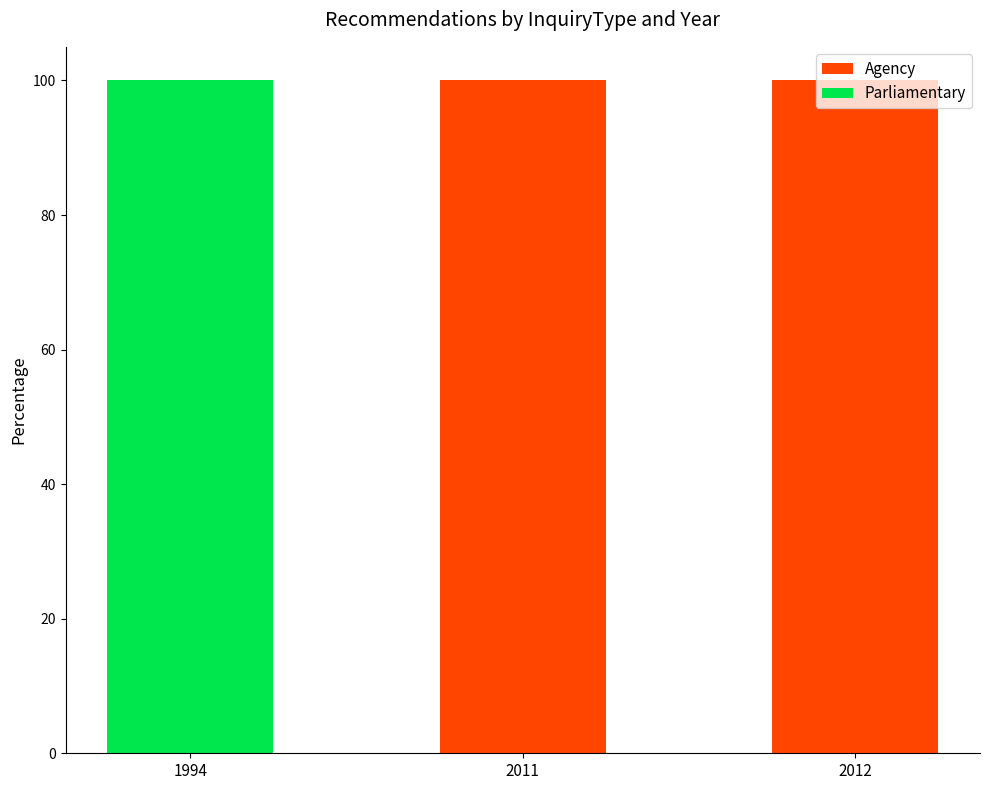

The value of Agency at 2011 is 100. True or false?

True